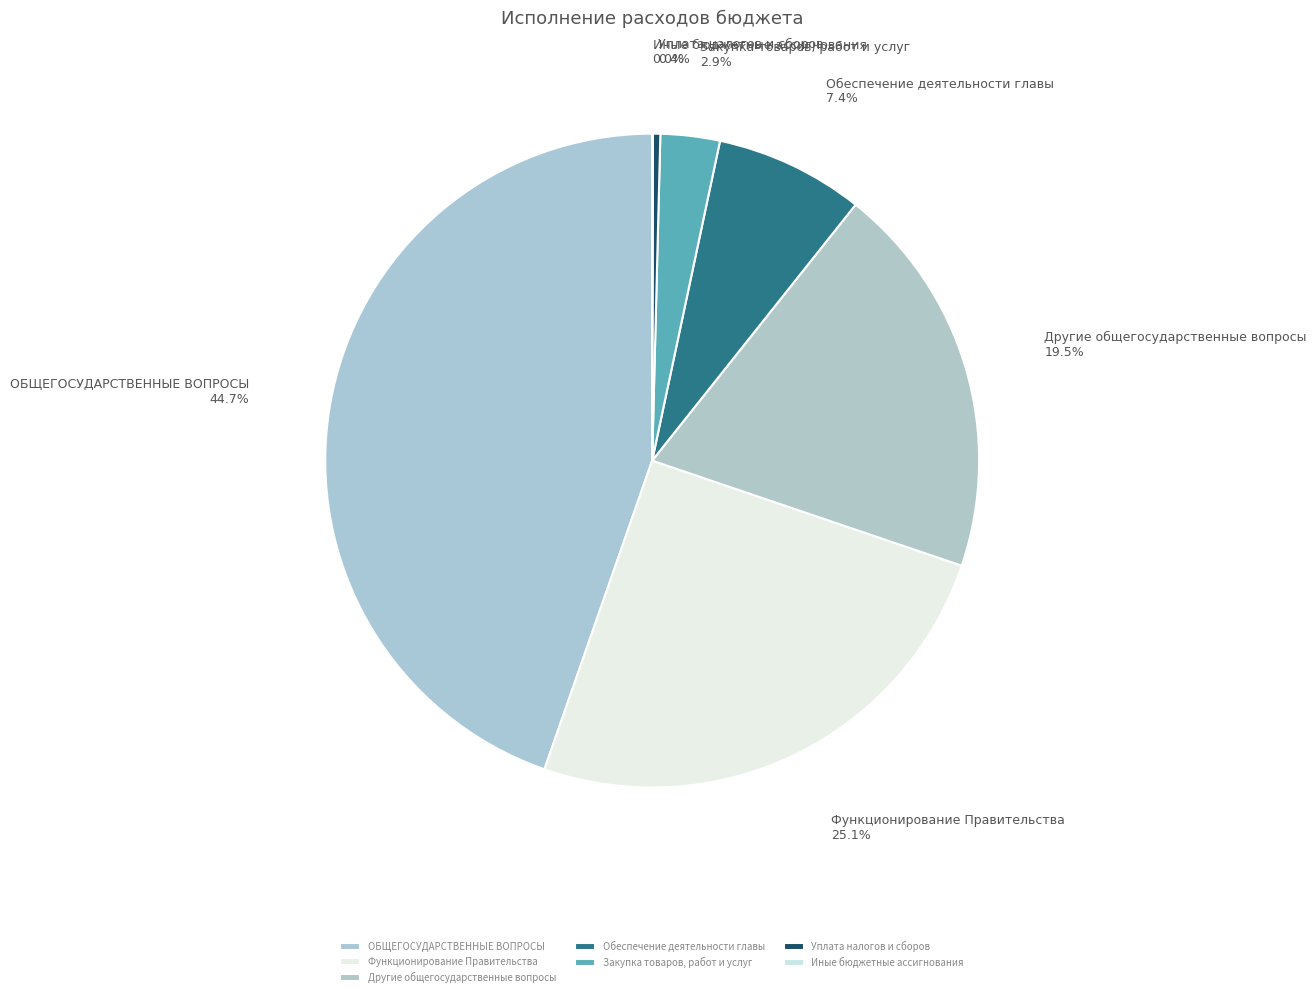

Does ОБЩЕГОСУДАРСТВЕННЫЕ ВОПРОСЫ represent more than half of the total?

No